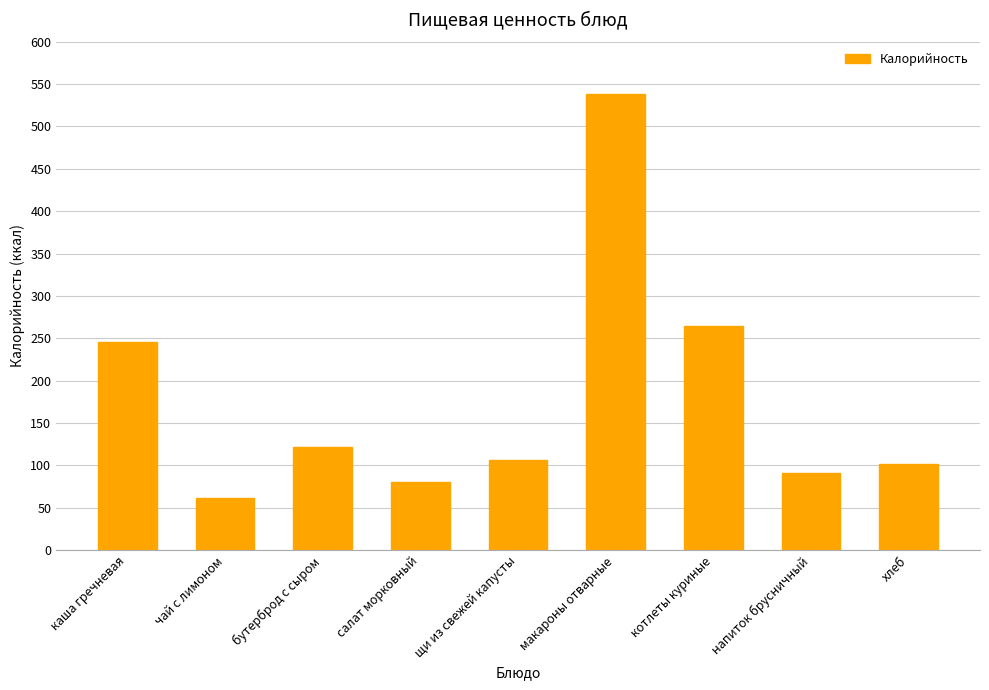

List the labels in order of value, largest first.

макароны отварные, котлеты куриные, каша гречневая, бутерброд с сыром, щи из свежей капусты, хлеб, напиток брусничный, салат морковный, чай с лимоном